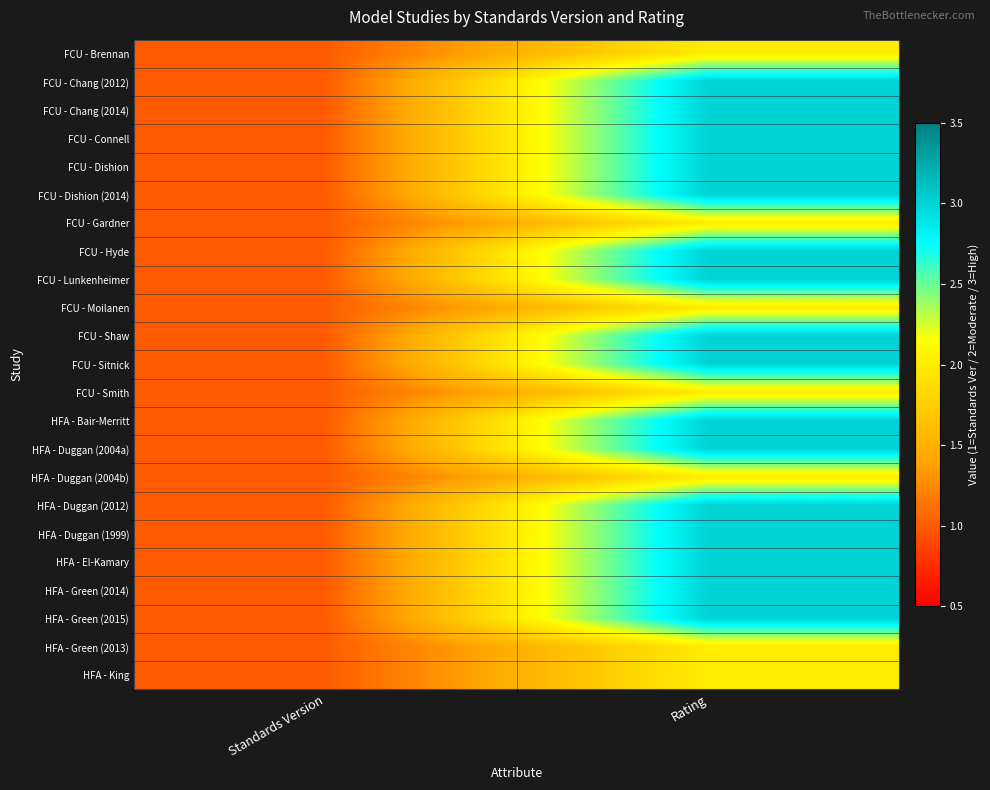

What is the greatest value displayed?

3